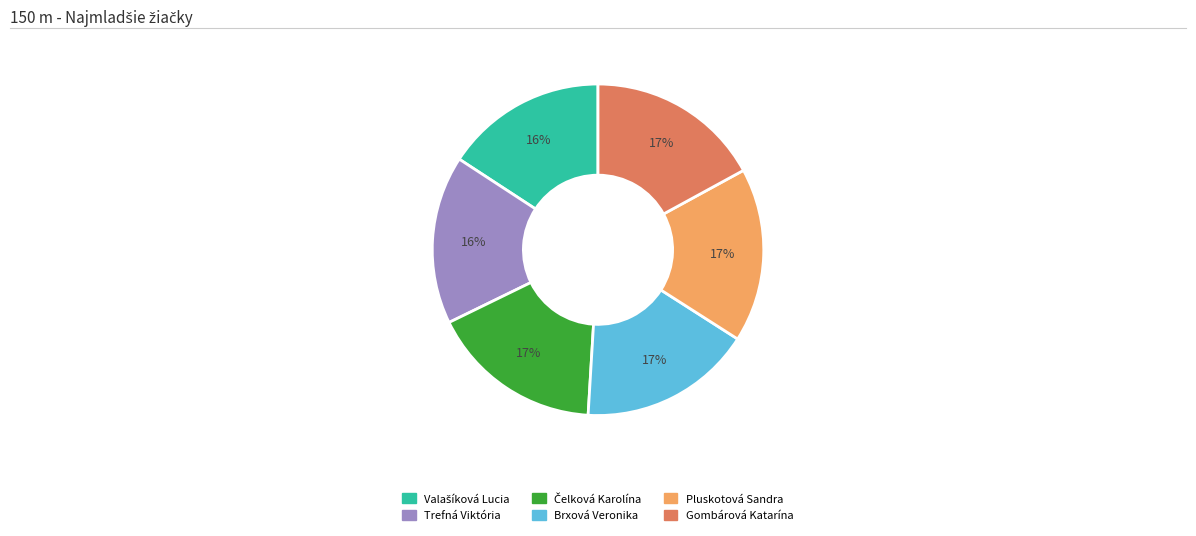

To the nearest percent, what is the difference between the largest and smallest slice percentages?

1%